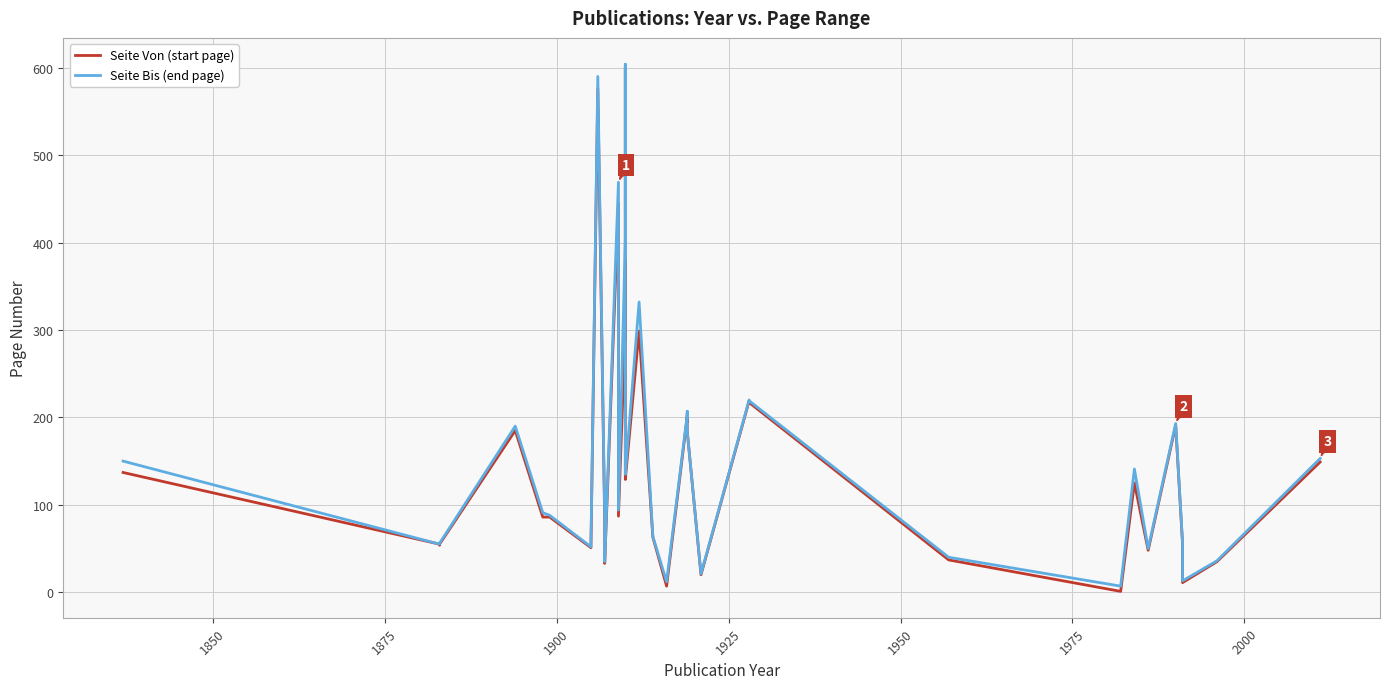

Reading right to left, transcribe all the data shown in this chart.

Seite Von (start page): 149	35	11	55	191	48	125	1	37	217	219	20	184	200	195	204	201	7	63	299	129	141	164	601	305	87	445	33	83	576	51	86	86	185	55	54	55	137
Seite Bis (end page): 153	36	13	57	193	50	141	7	40	219	220	21	184	200	200	207	203	12	64	332	135	146	170	604	404	94	469	35	87	590	52	88	91	190	56	55	55	150